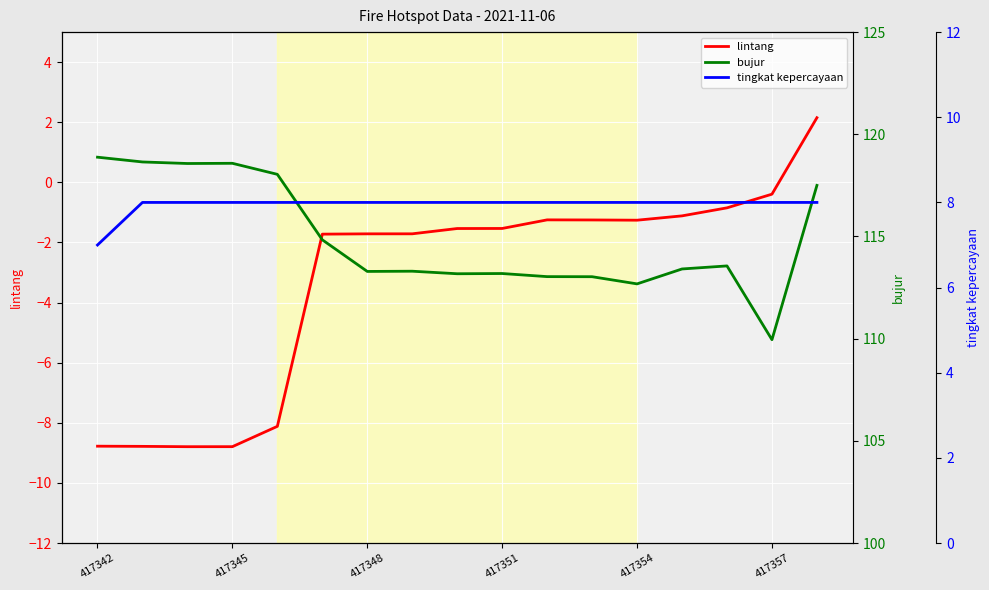

What is the sum of the bujur values at 10 and 8?

226.2